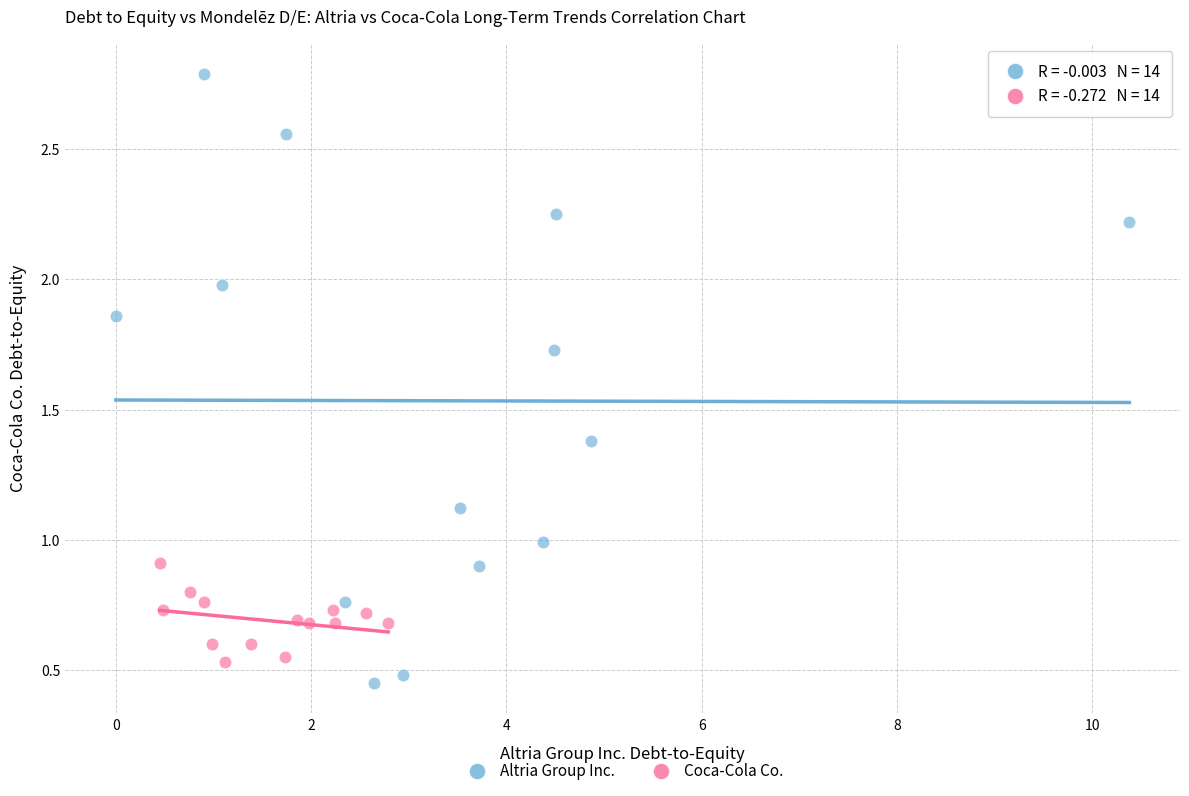

Which series reaches the maximum Y coordinate?

Altria Group Inc.